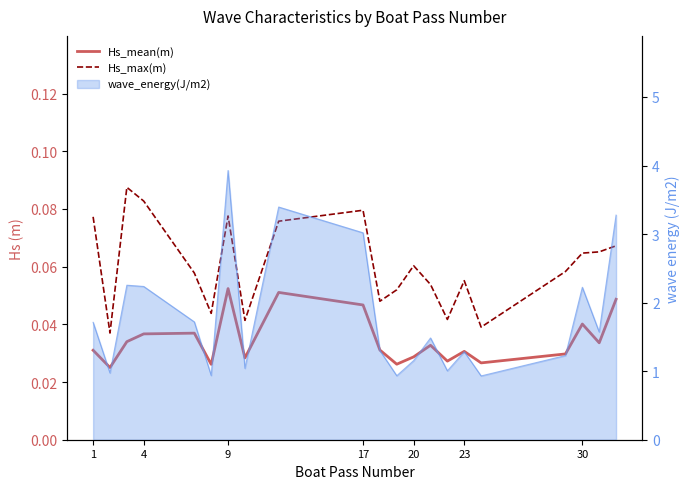

At which category does the chart reach its peak across all series?

9